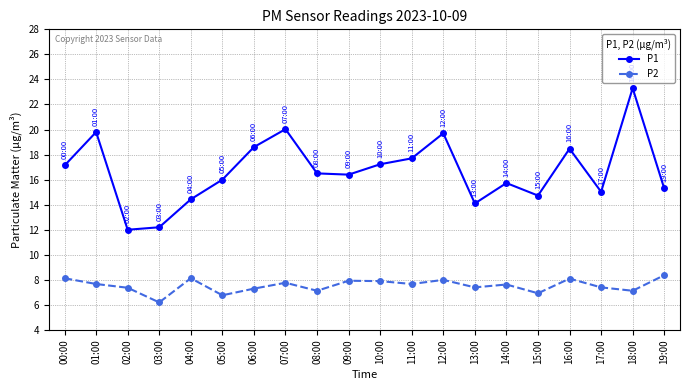

What is the approximate value of P1 at 03:00?

12.2